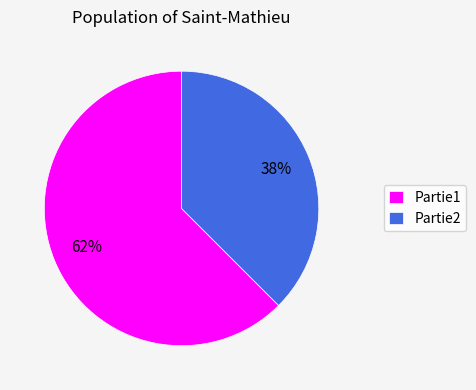

Is there a majority slice in this chart?

Yes